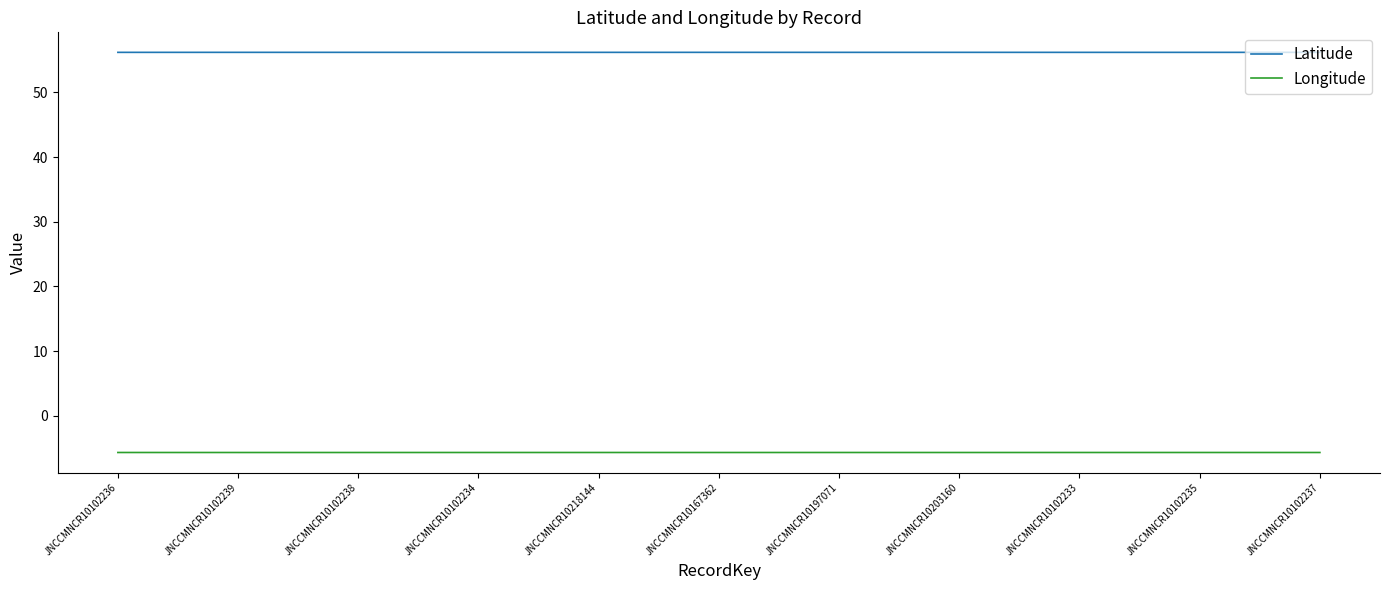

What position from the right is JNCCMNCR10102236?

11